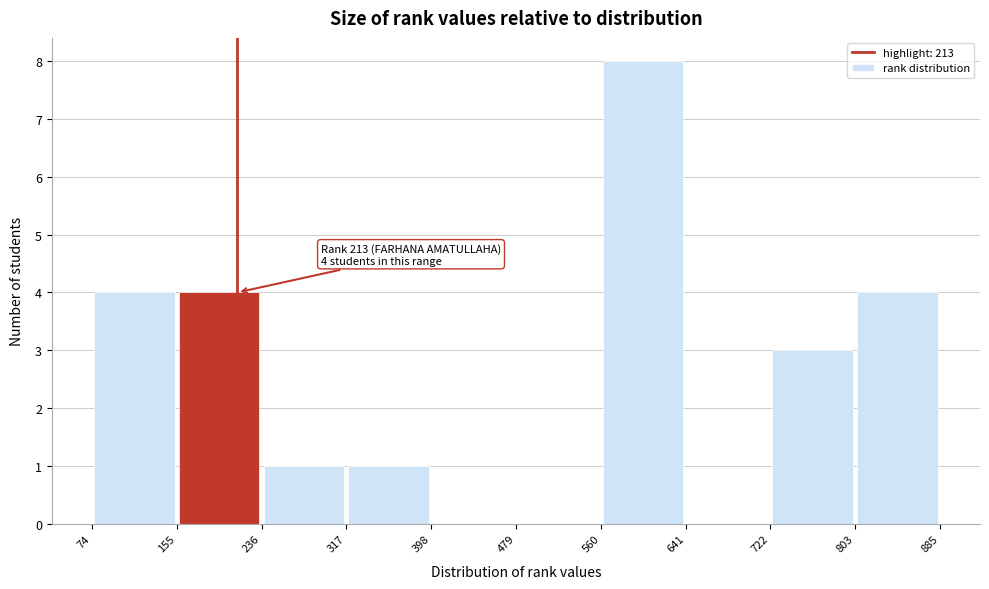

Over which range of the x-axis is the bar tallest?

560 to 641